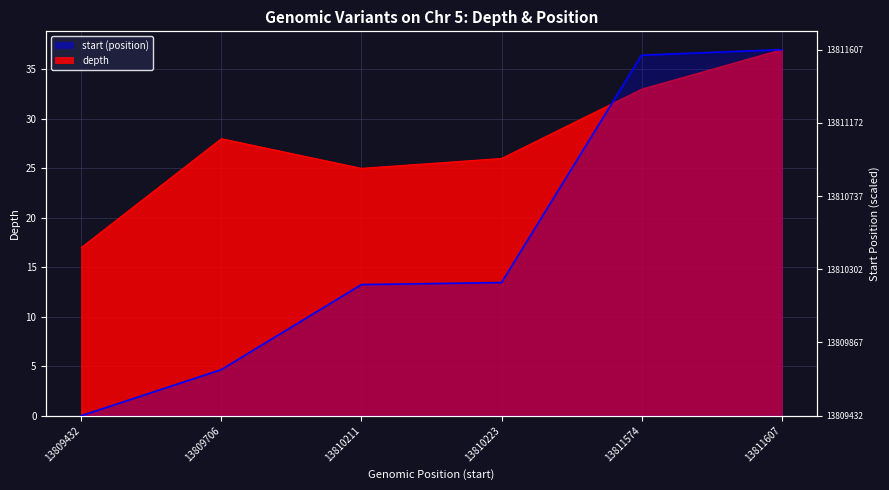

Count the number of categories in the chart.

6